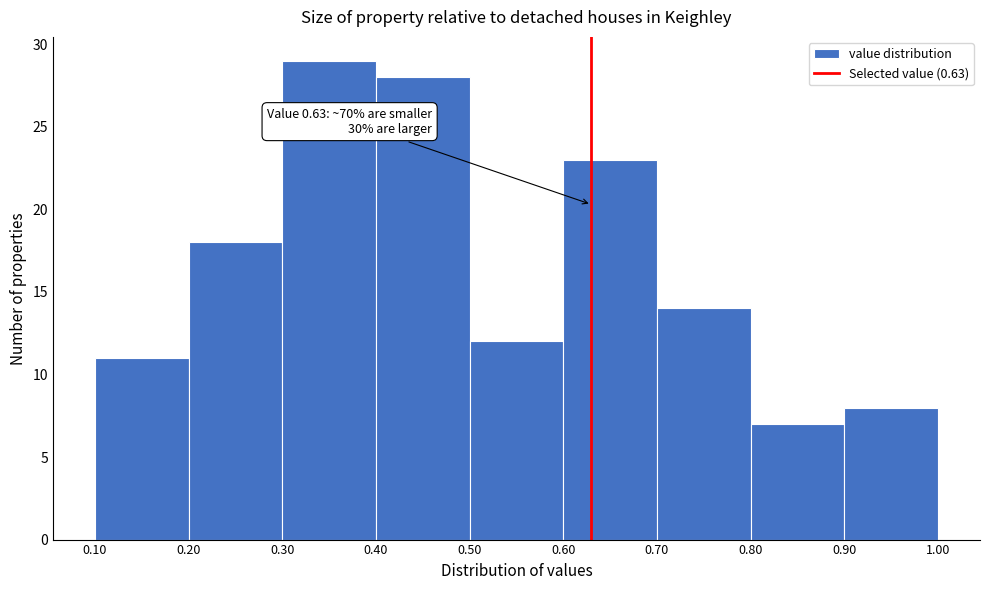

Which range on the x-axis has the tallest bar?

0.30 to 0.40